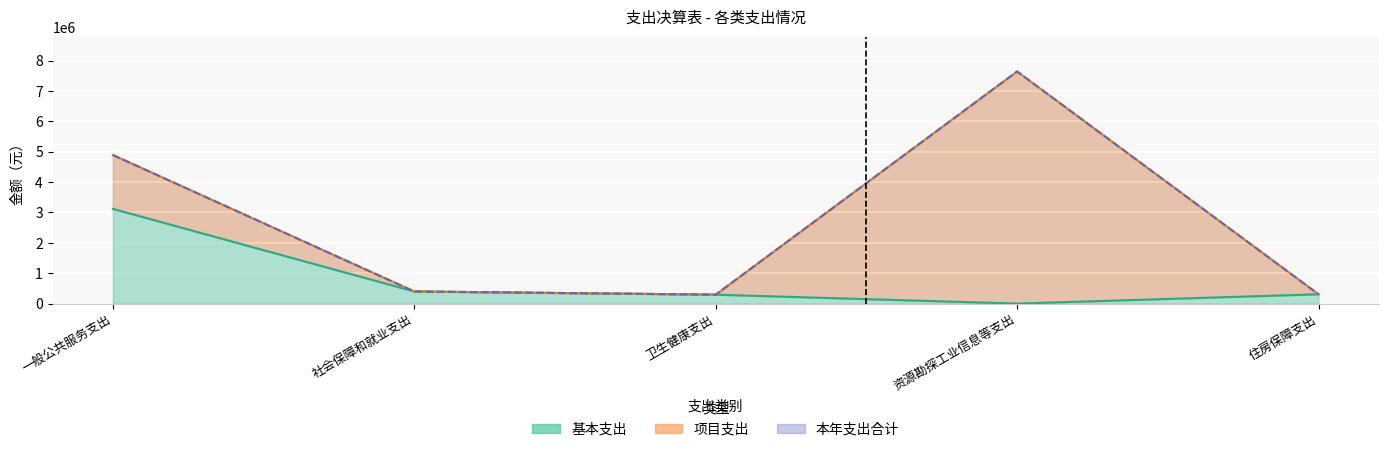

What is the difference between the 基本支出 values at 资源勘探工业信息等支出 and 社会保障和就业支出?

399265.7